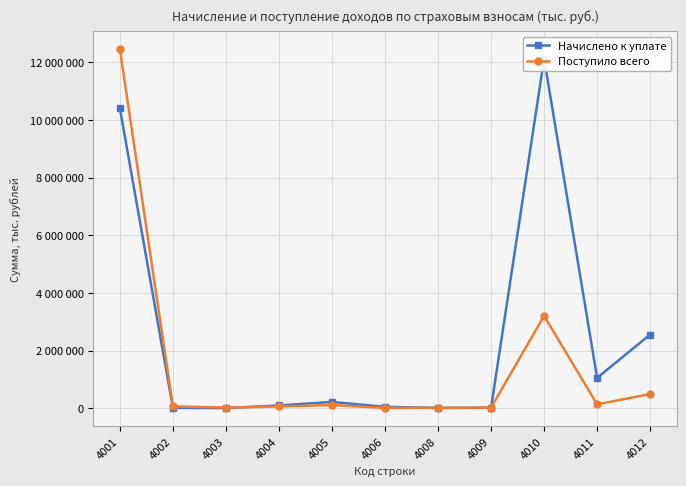

Reading left to right, list all the values displayed in this chart.

Начислено к уплате: 10406827	11607	1282	94548	216998	46077	8420	15013	12124561	1051580	2555734
Поступило всего: 12458048	62201	22190	59576	108671	10540	12015	19997	3202461	132992	490523